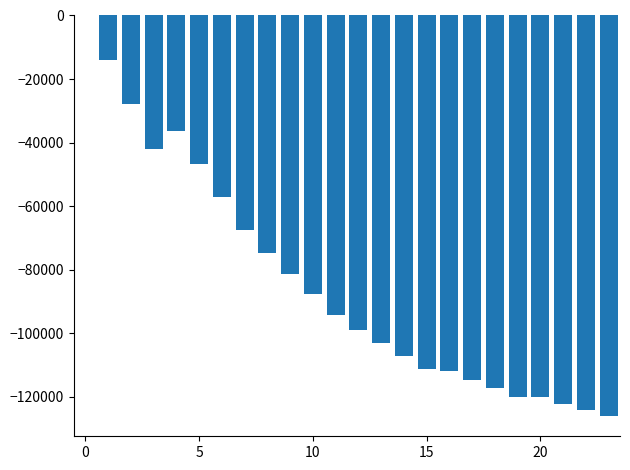

What is the sum of all values?

-2007148.6